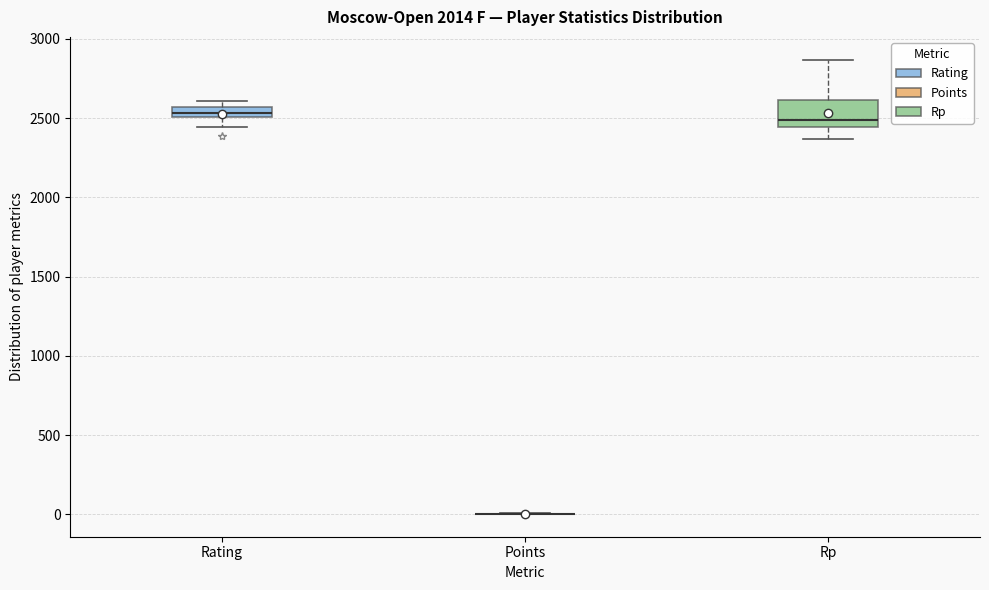

Comparing the boxes themselves (not the whiskers), which one is the tallest?

Rp